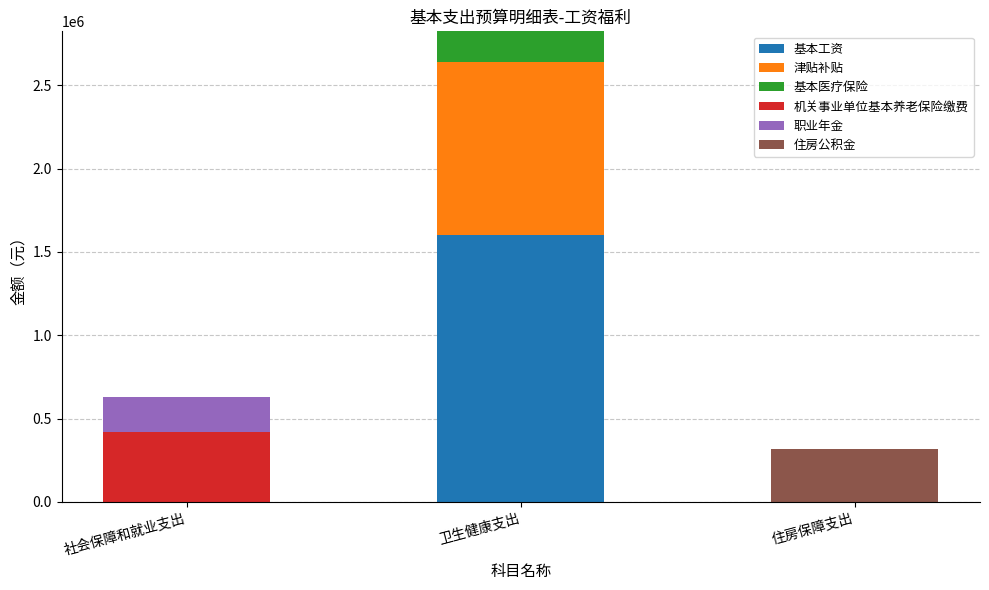

Does the chart contain stacked bars?

Yes